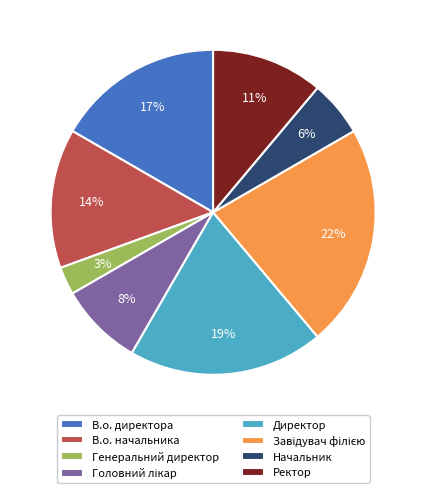

The В.о. начальника slice represents 1% of the pie. True or false?

False